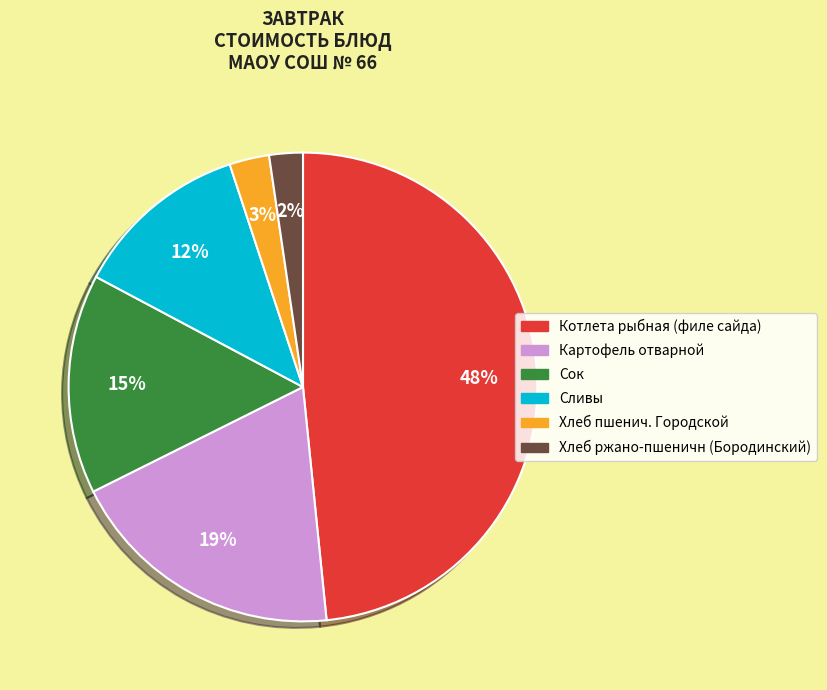

What percentage is the Сливы slice, to the nearest percent?

12%